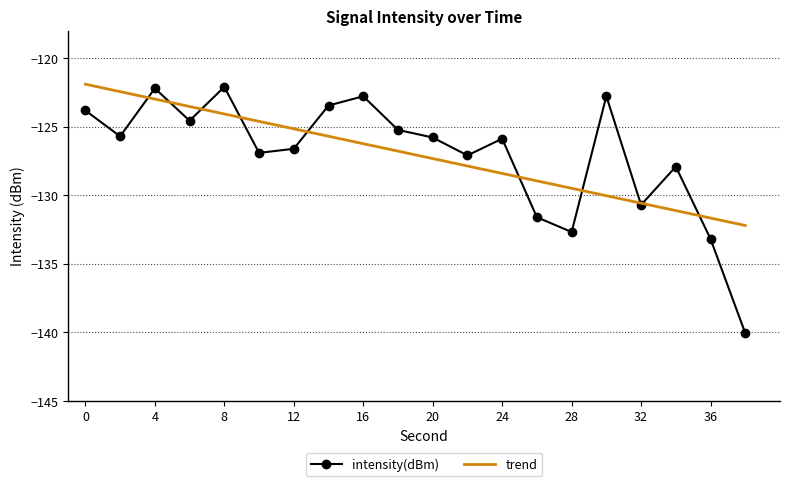

Reading left to right, transcribe all the data shown in this chart.

0=-123.8	2=-125.7	4=-122.2	6=-124.6	8=-122.1	10=-126.9	12=-126.6	14=-123.5	16=-122.8	18=-125.2	20=-125.8	22=-127.1	24=-125.9	26=-131.6	28=-132.7	30=-122.8	32=-130.7	34=-127.9	36=-133.2	38=-140.1